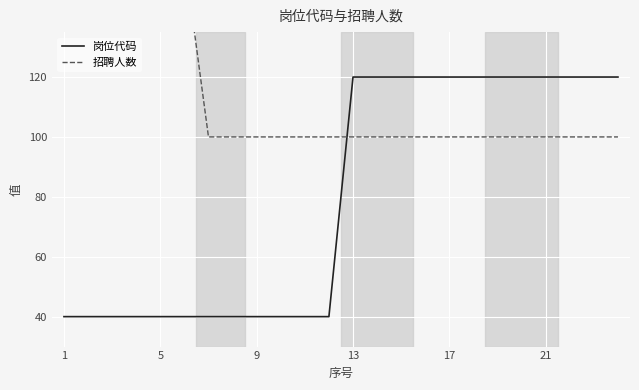

What is the average value of the 岗位代码 series?

80.0